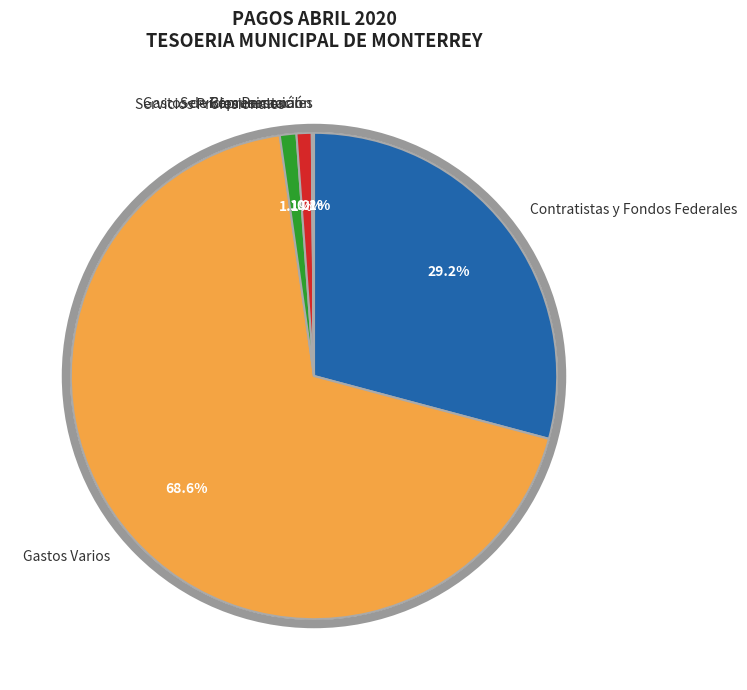

Combined, do Comunicación and Servicios Profesionales account for over 50%?

No